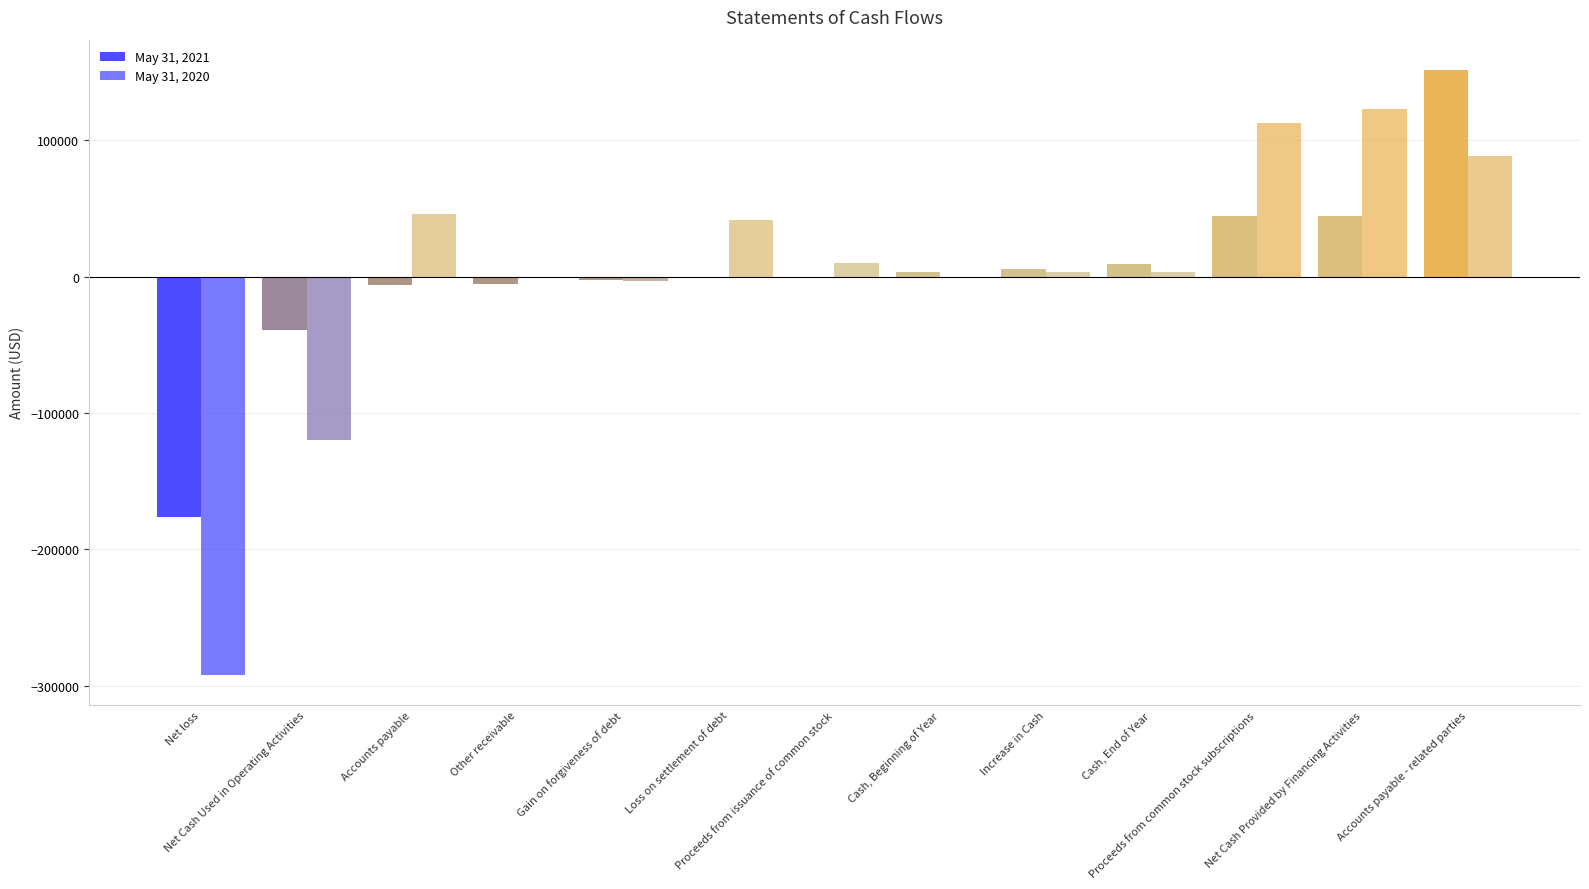

What is the difference between the maximum and minimum values in the May 31, 2020 series?

415015